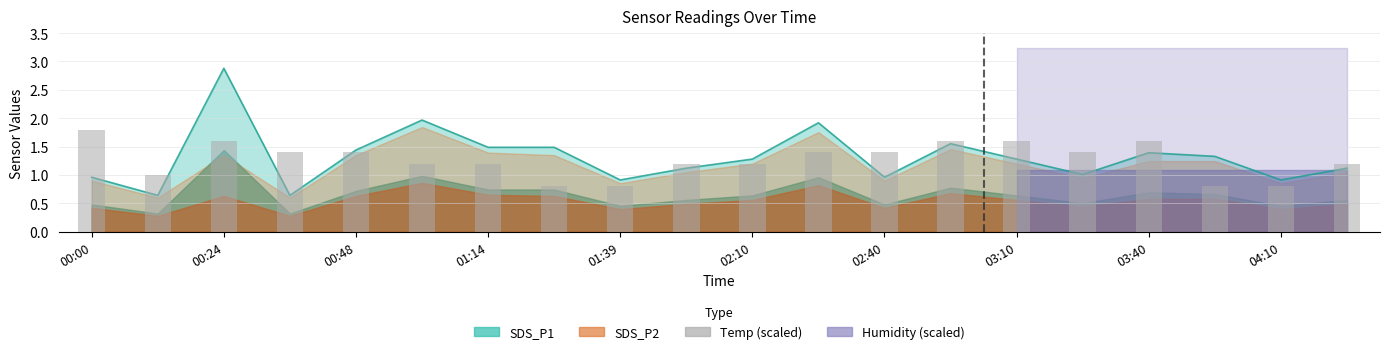

What is the ratio of the value at 04:10 to the value at 13?

0.7